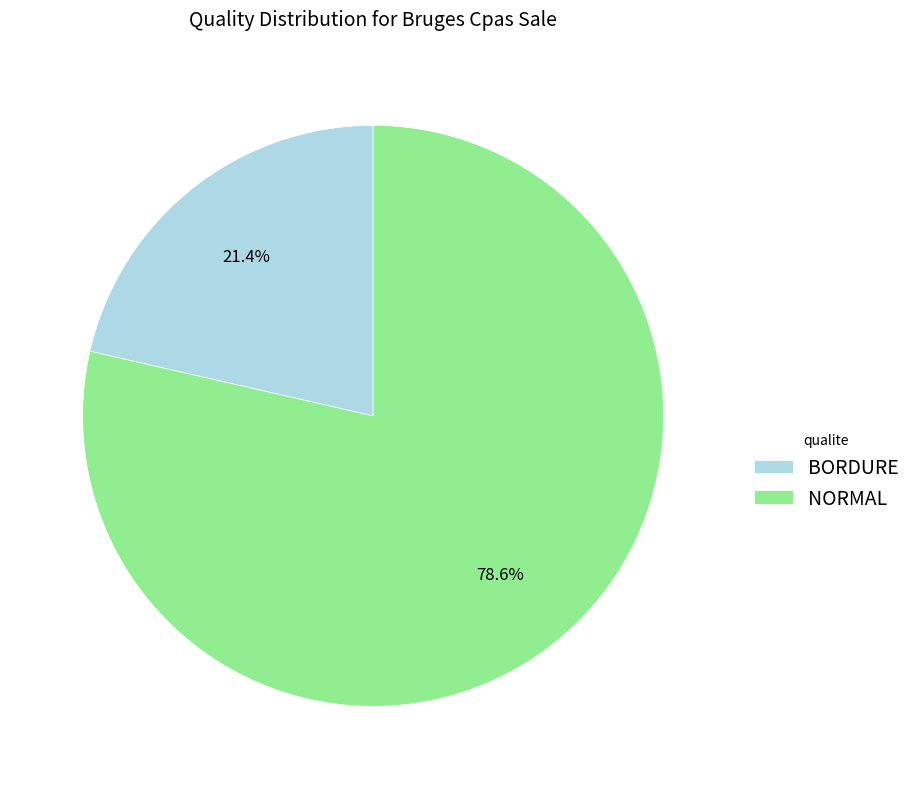

Which category has the biggest portion of the pie?

NORMAL